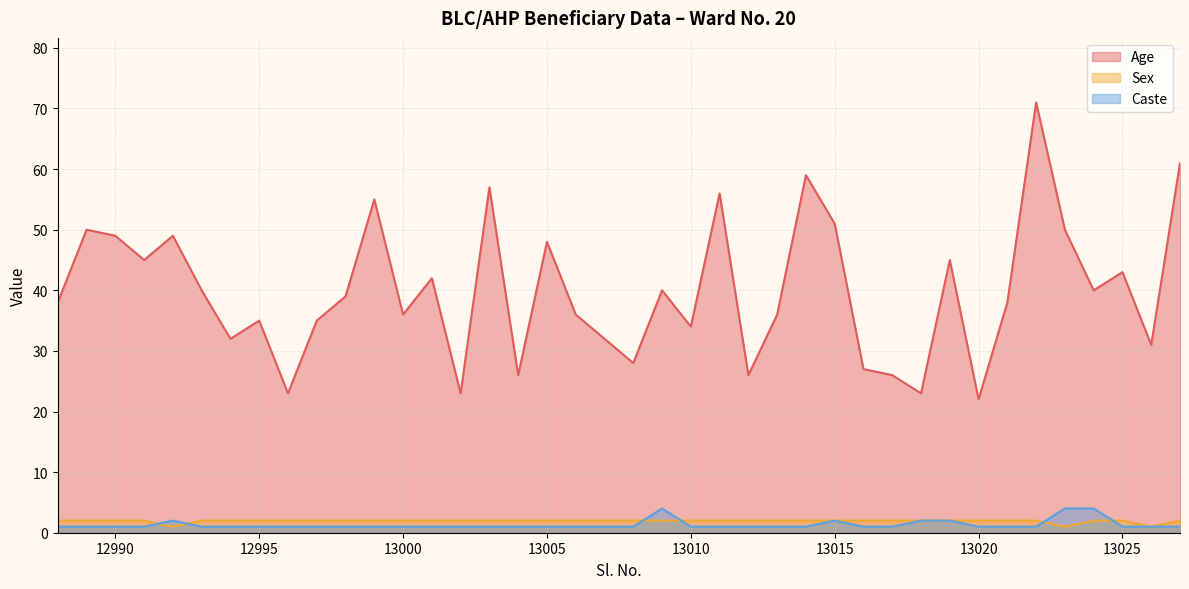

Between 13020 and 13024, which series saw the biggest shift?

Age